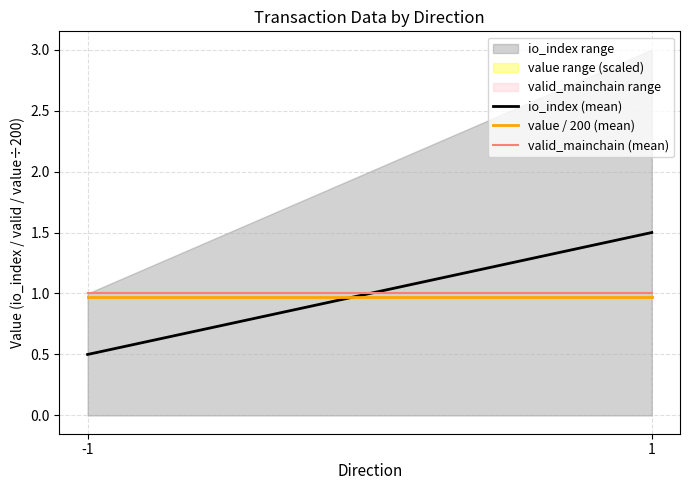

What is the smallest value displayed?

0.5